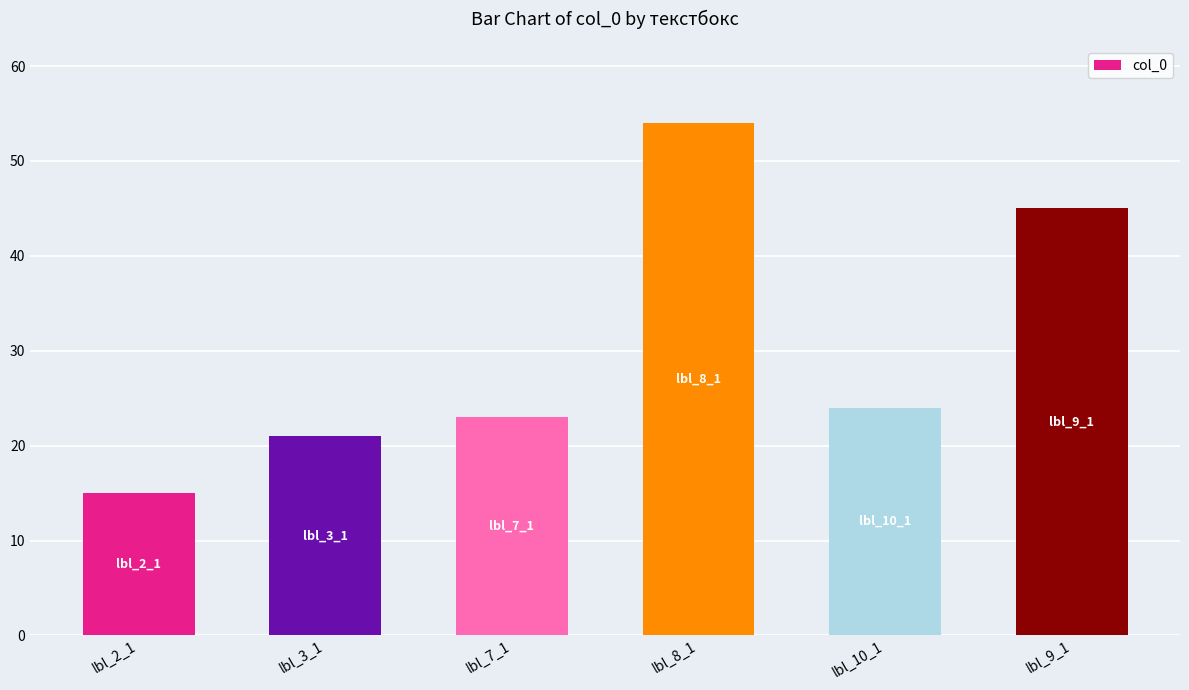

List the labels in order of value, largest first.

lbl_8_1, lbl_9_1, lbl_10_1, lbl_7_1, lbl_3_1, lbl_2_1